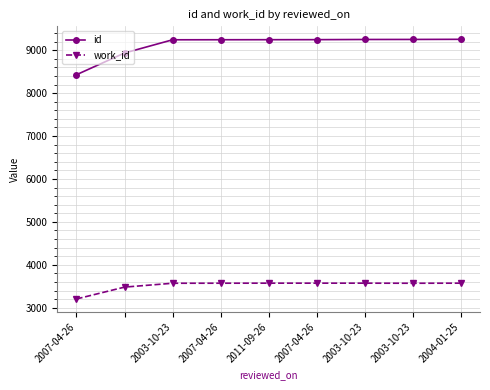

What is the sum of all work_id values?

31683